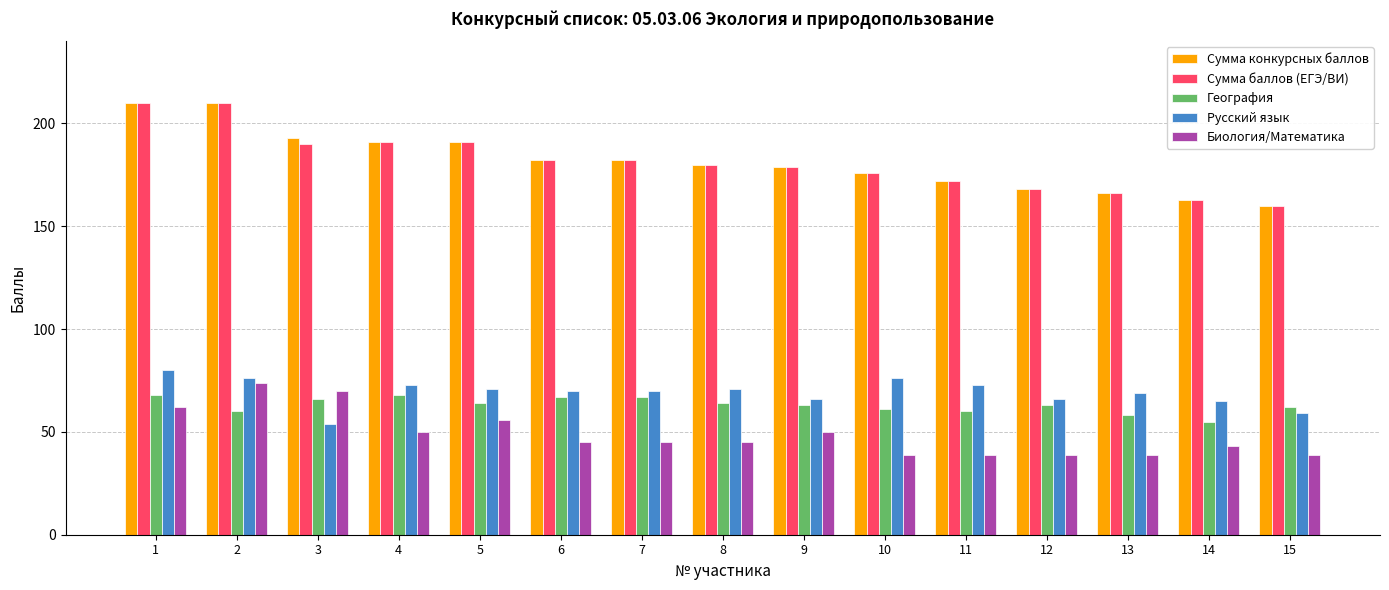

Reading right to left, extract all data points from this chart.

Сумма конкурсных баллов: 160	163	166	168	172	176	179	180	182	182	191	191	193	210	210
Сумма баллов (ЕГЭ/ВИ): 160	163	166	168	172	176	179	180	182	182	191	191	190	210	210
География: 62	55	58	63	60	61	63	64	67	67	64	68	66	60	68
Русский язык: 59	65	69	66	73	76	66	71	70	70	71	73	54	76	80
Биология/Математика: 39	43	39	39	39	39	50	45	45	45	56	50	70	74	62